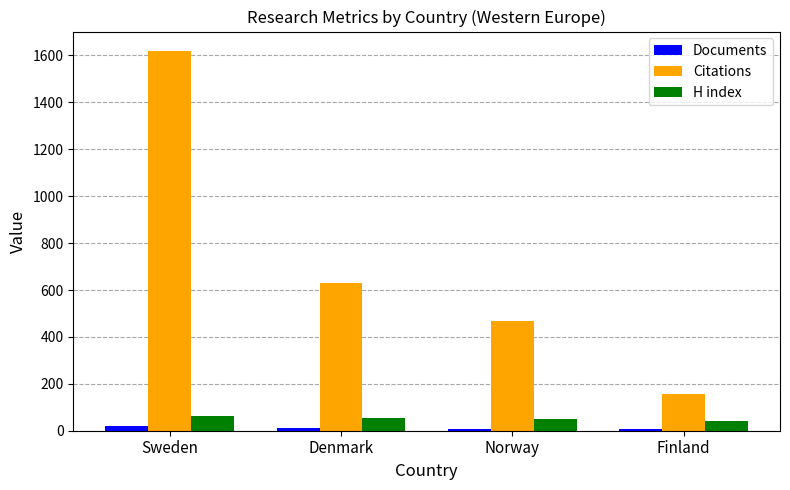

What is the sum of all Documents values?

46